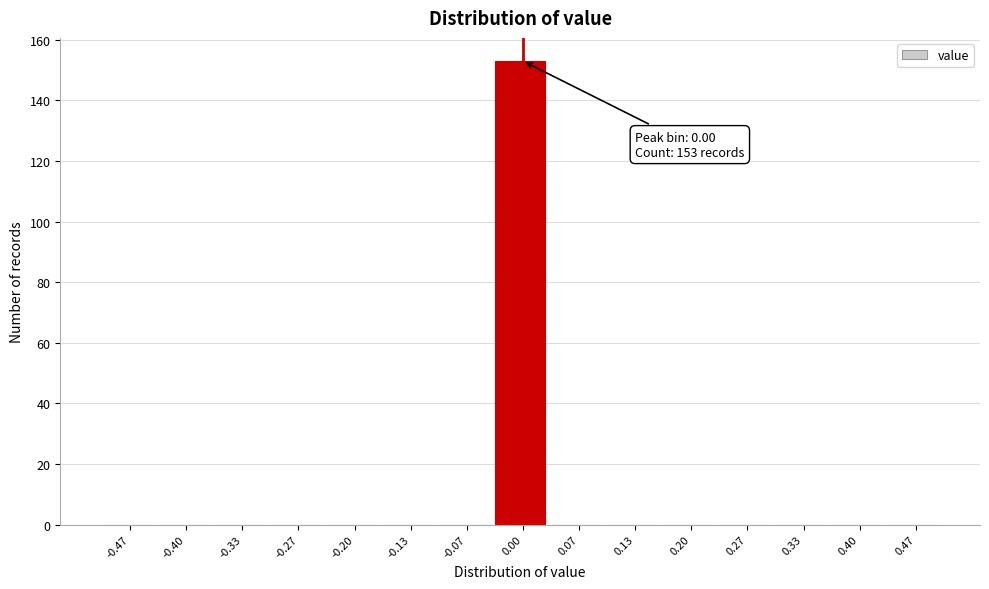

Which range on the x-axis has the tallest bar?

-0.03 to 0.03